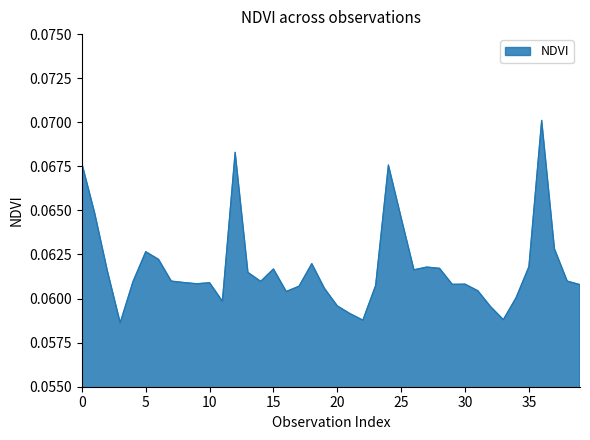

Where is the first local maximum?

5